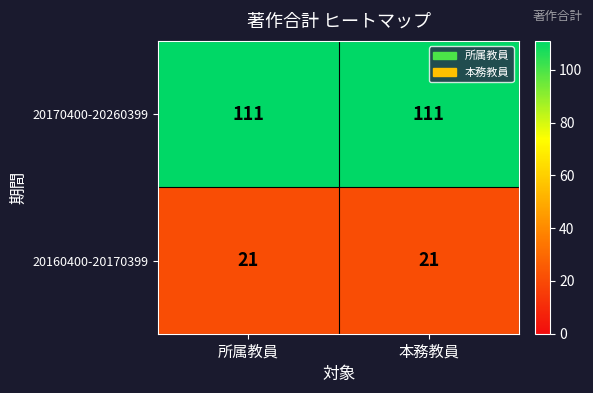

Count the number of data series in this chart.

2